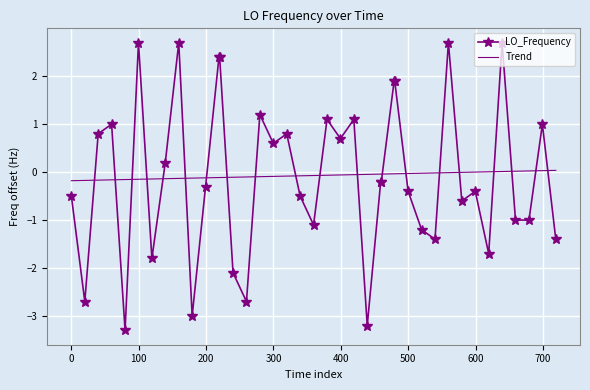

True or false: LO_Frequency and Trend intersect in this chart.

True